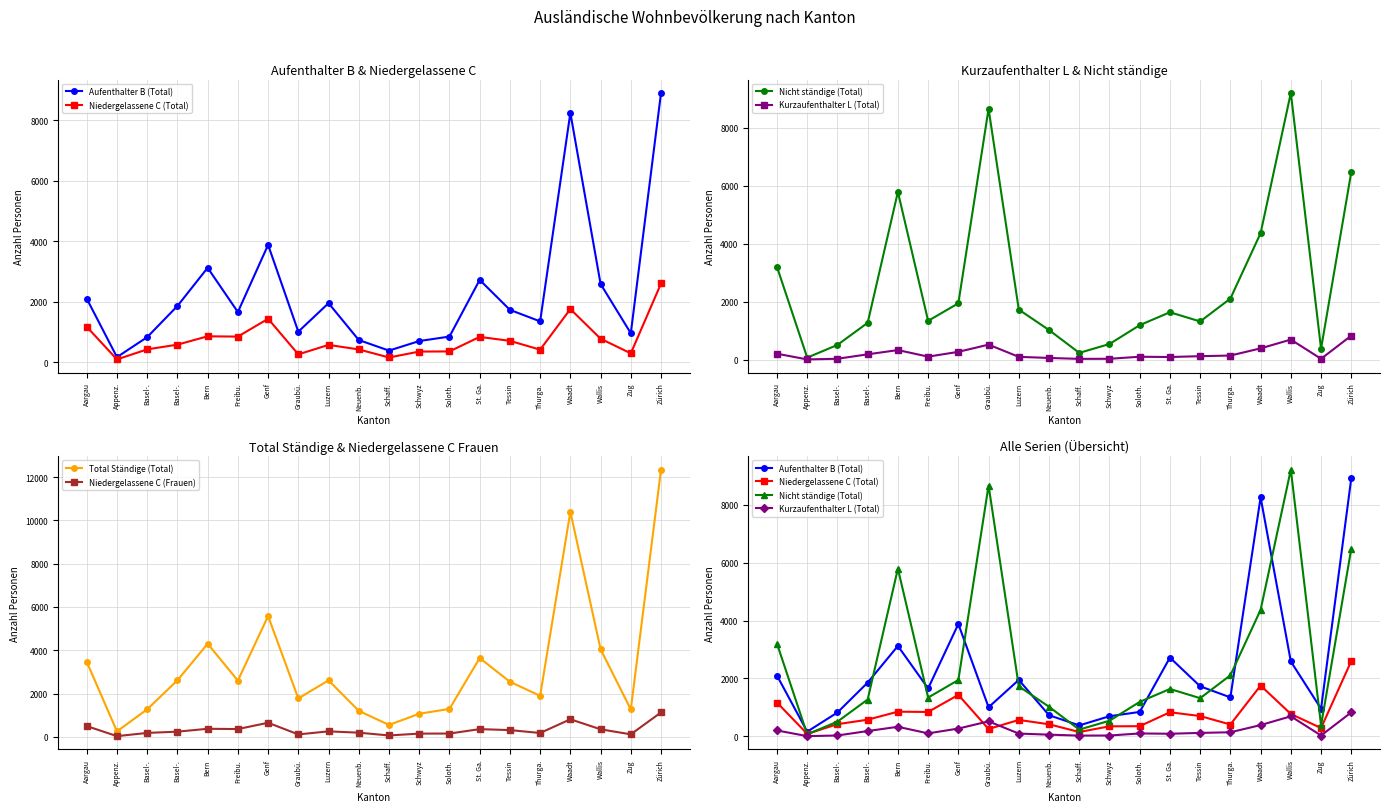

What is the total value across all series at St. Ga.?

9280